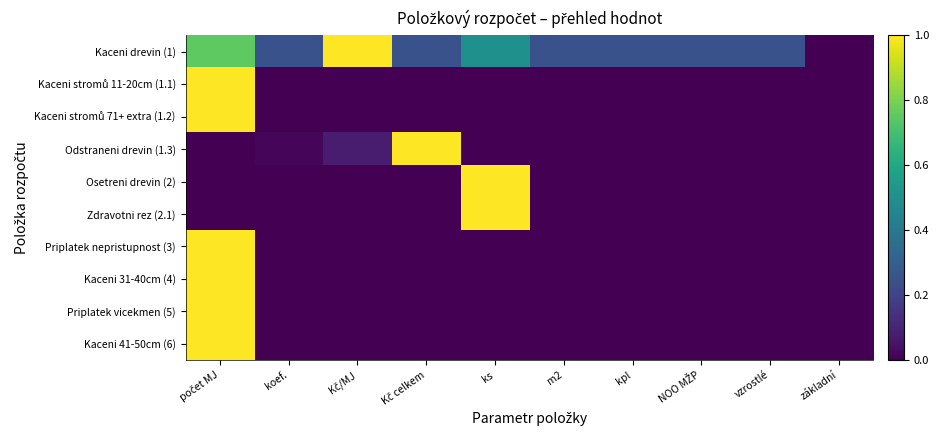

At which category does the chart reach its minimum across all series?

základní